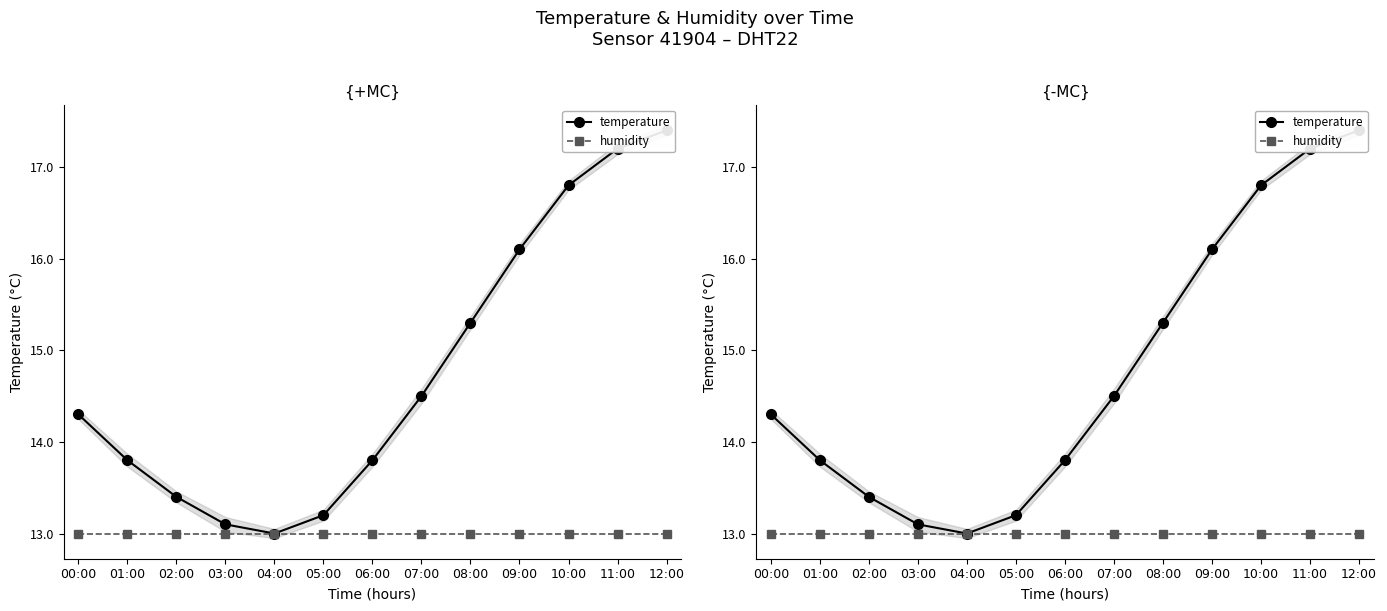

What is the total value across all series at 04:00?

26.0